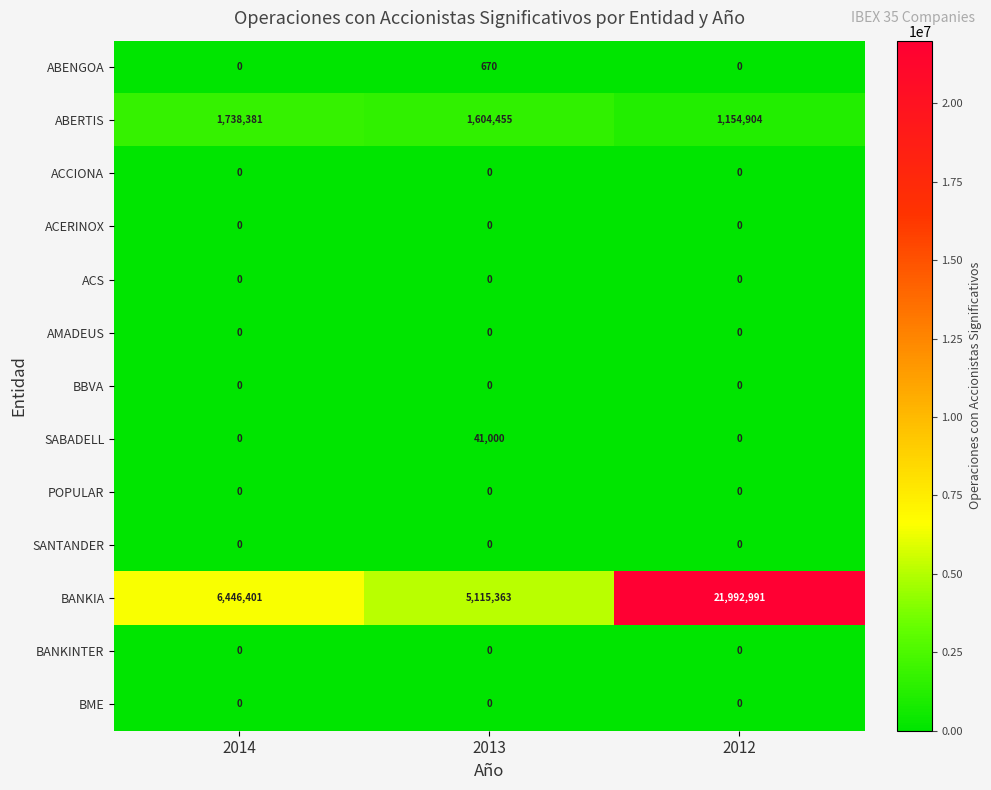

Which series has the largest total across all categories?

BANKIA